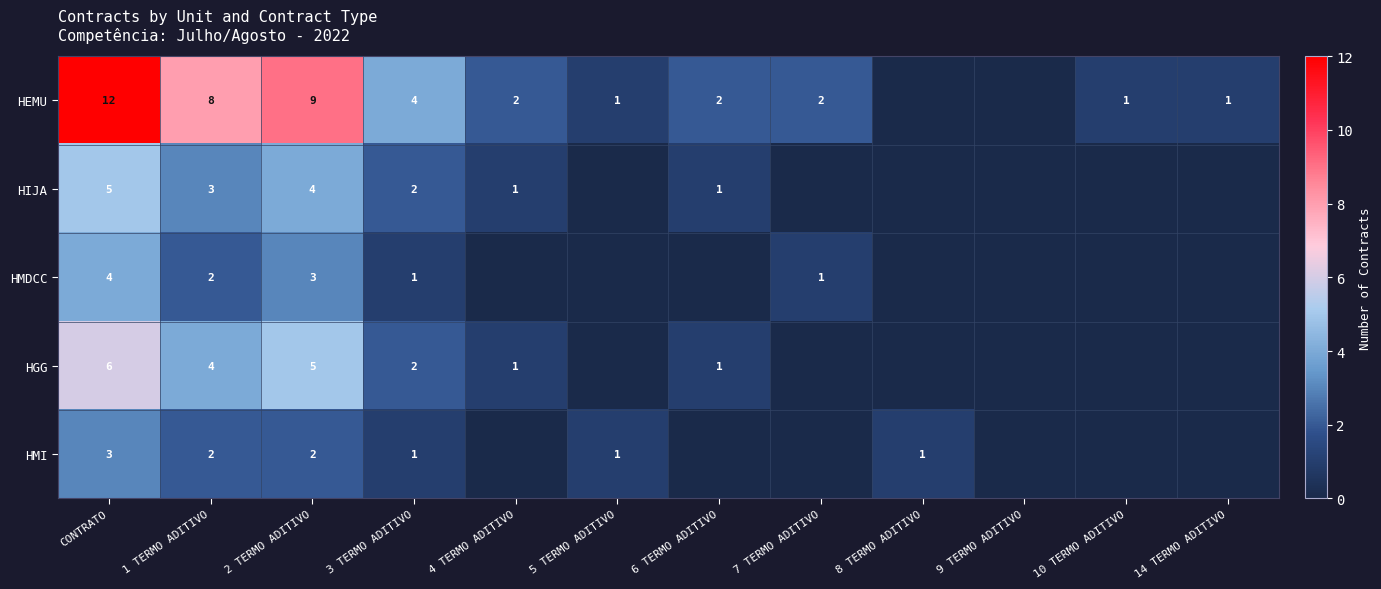

What is the total value across all series at 2 TERMO ADITIVO?

23